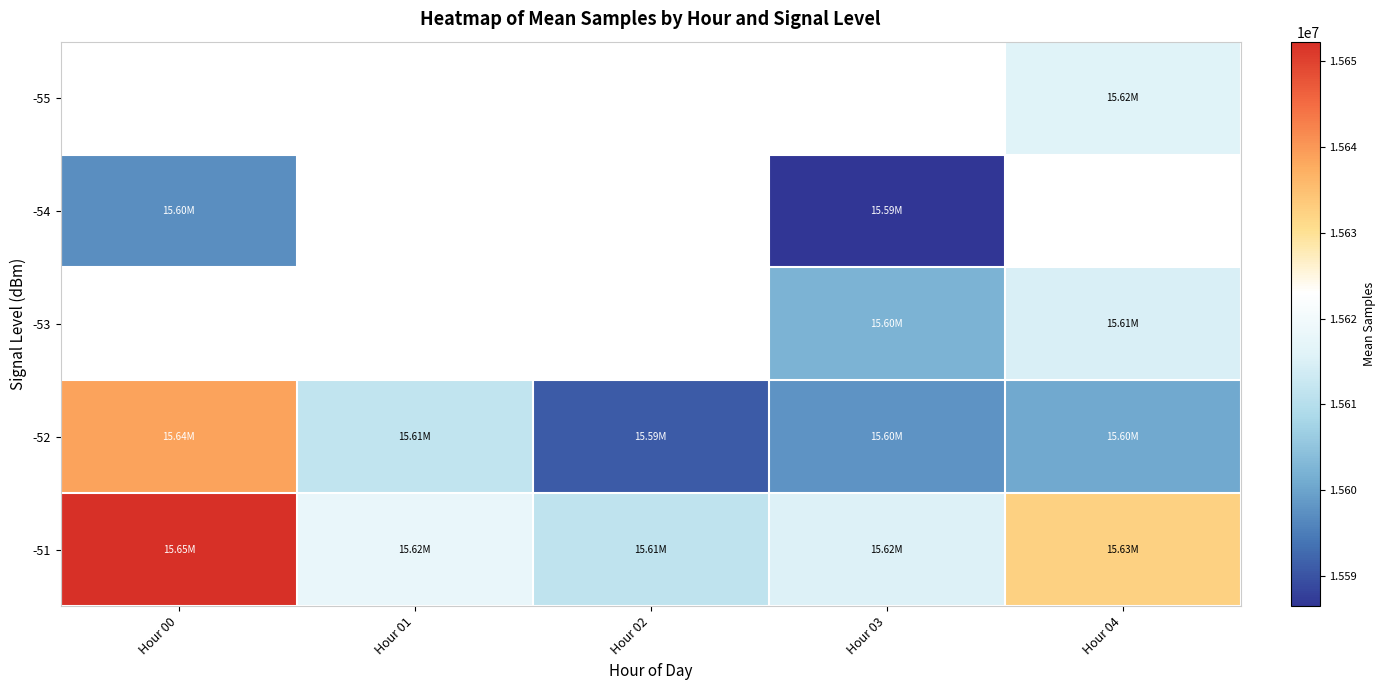

At which label does -51 first exceed 15617957?

Hour 00